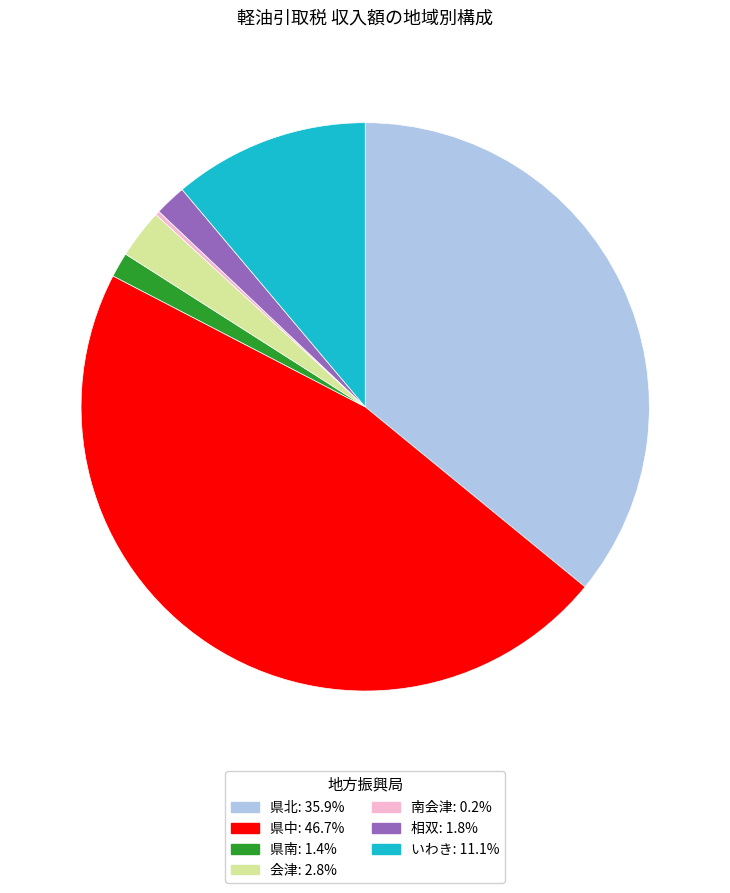

What is the ratio of the value at 県南 to the value at 会津?

0.5